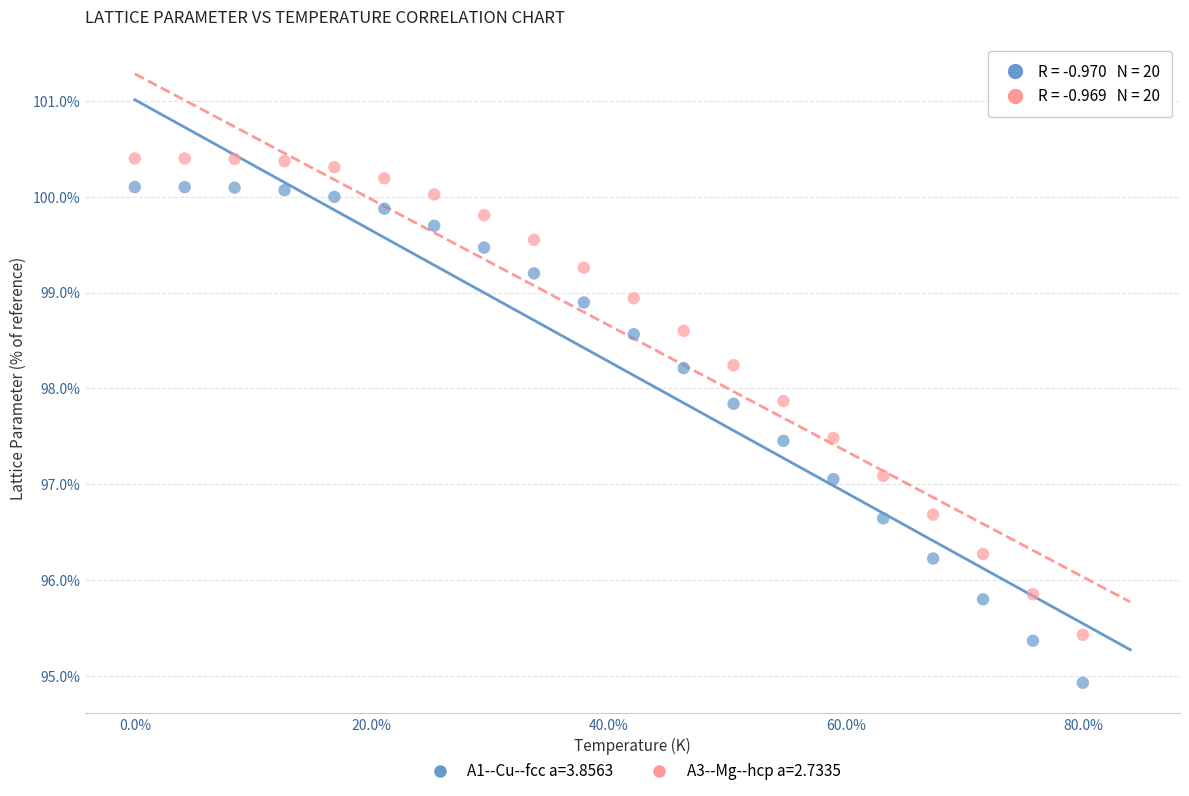

Which series has the widest spread of Y values?

A1--Cu--fcc a=3.8563